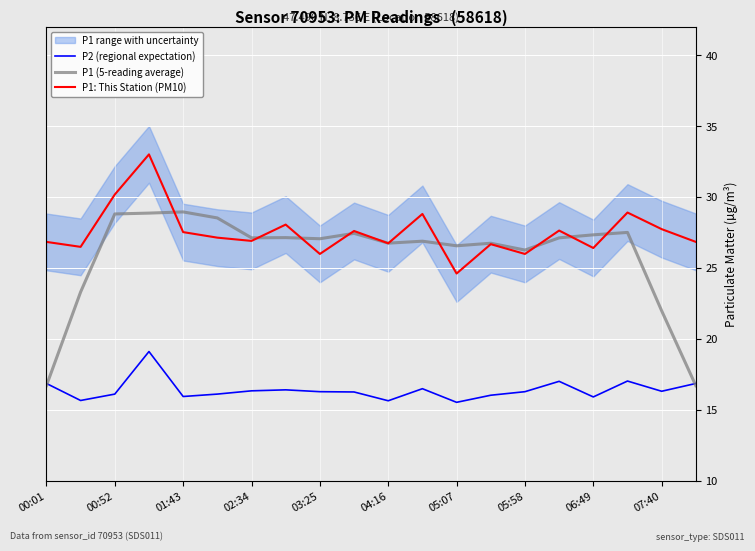

True or false: P1 (5-reading average) has more than 2 points higher than both neighbors.

True